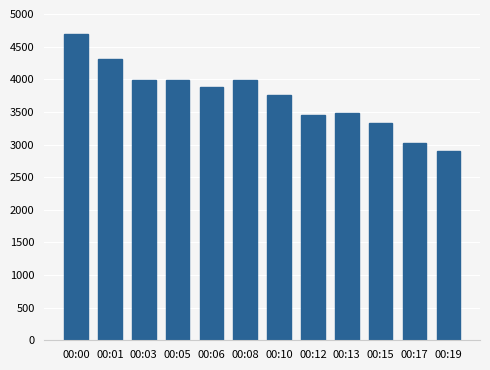

Is it true that the value at 00:06 is 3885?

True